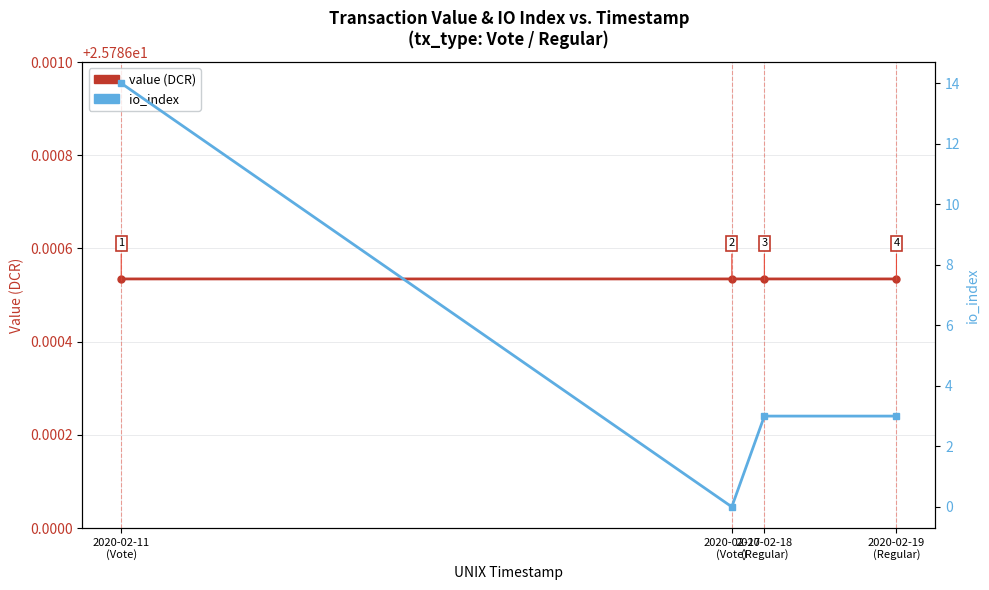

What is the difference between the maximum and minimum values in the io_index series?

14.0